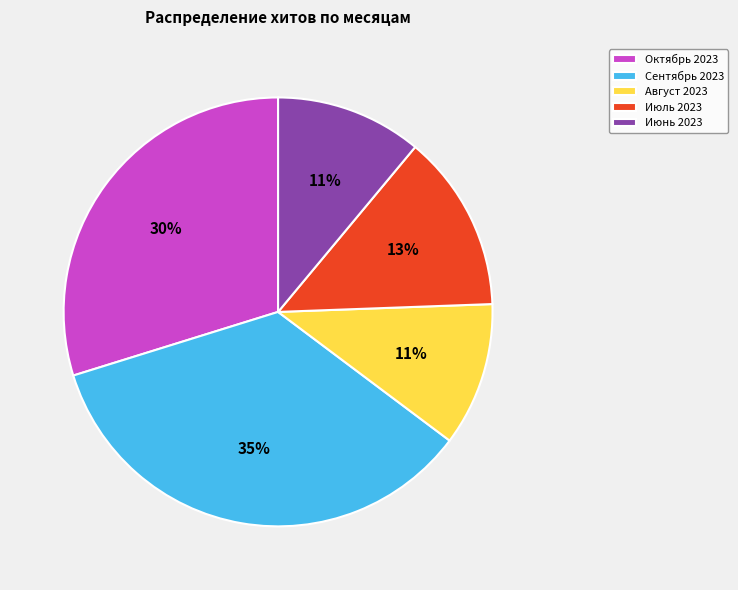

Does any single category account for the majority?

No